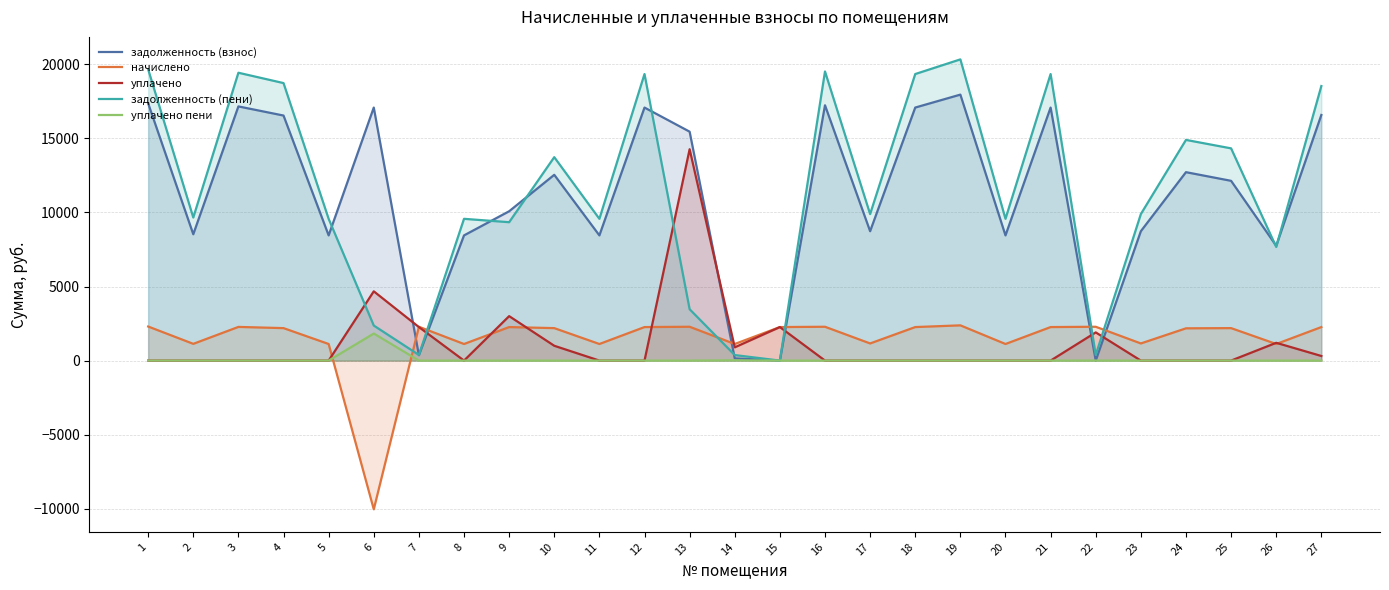

What is the highest value of the уплачено series?

14266.0